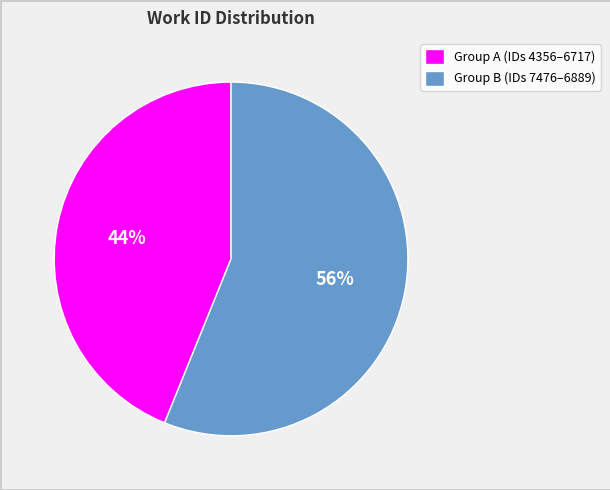

Is there a majority slice in this chart?

Yes